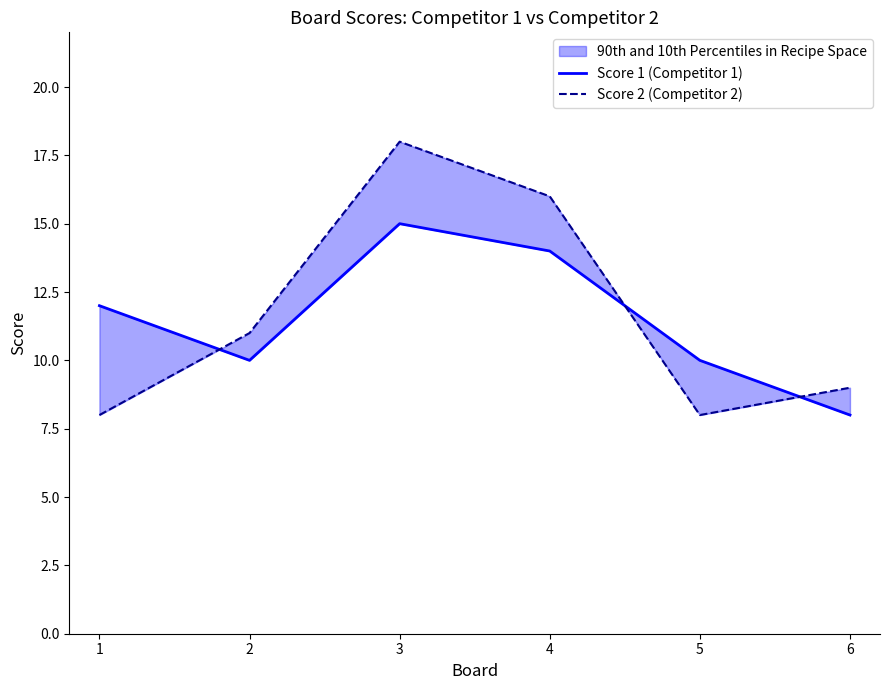

List the series in order of their peak value, lowest first.

Score 1 (Competitor 1), Score 2 (Competitor 2)